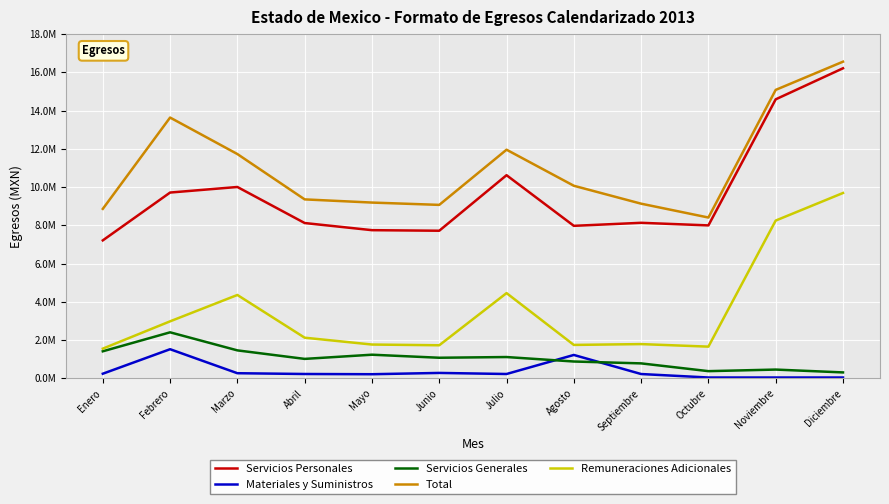

Is it true that Remuneraciones Adicionales equals 1548760 at Enero?

True